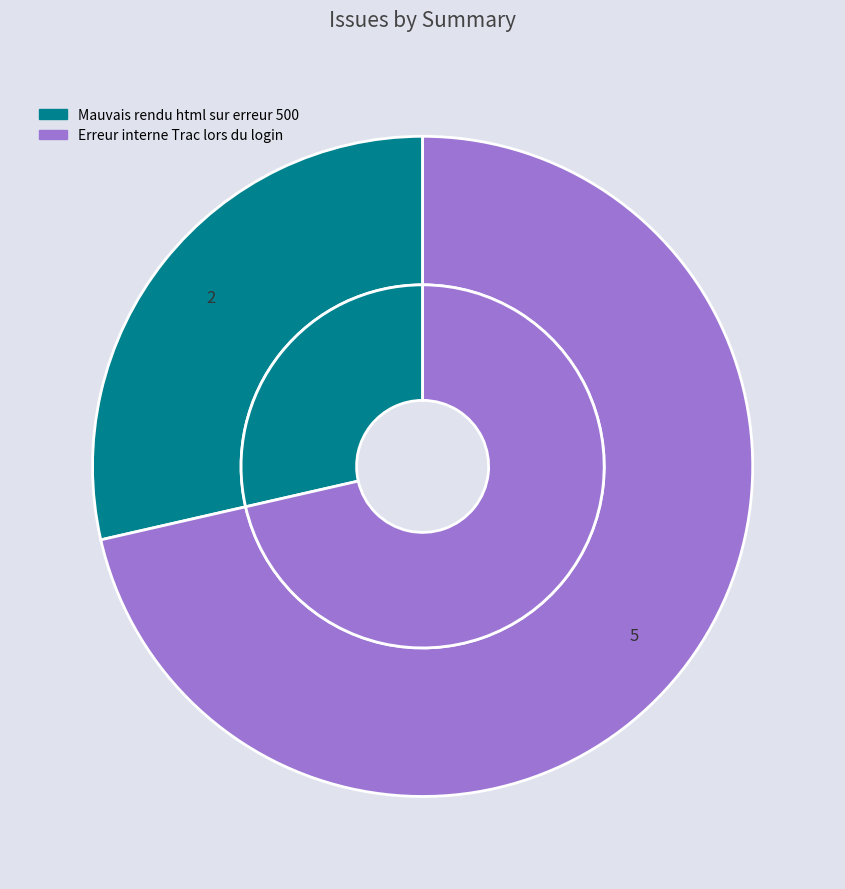

True or false: Mauvais rendu html sur erreur 500 accounts for 29% of the total.

True